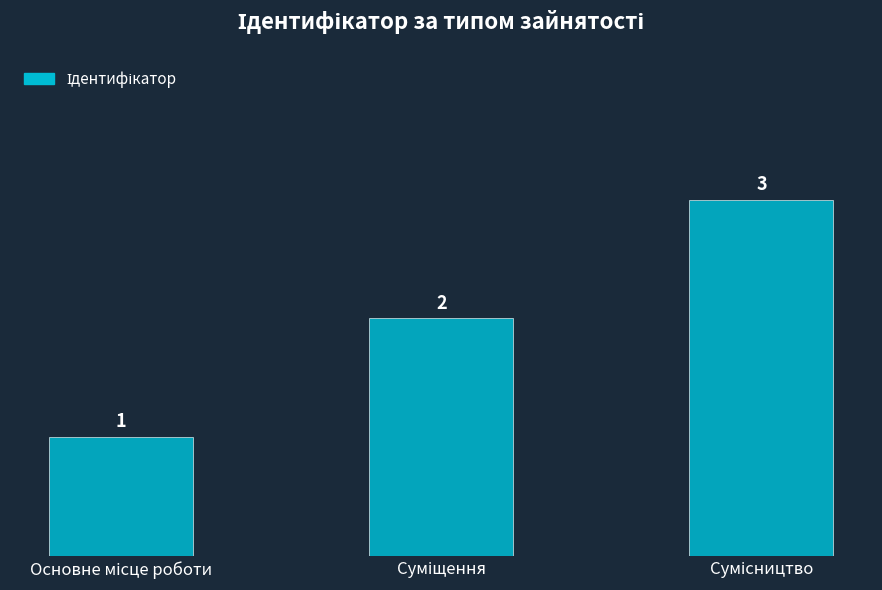

Reading left to right, what are all the values shown in this chart?

1	2	3